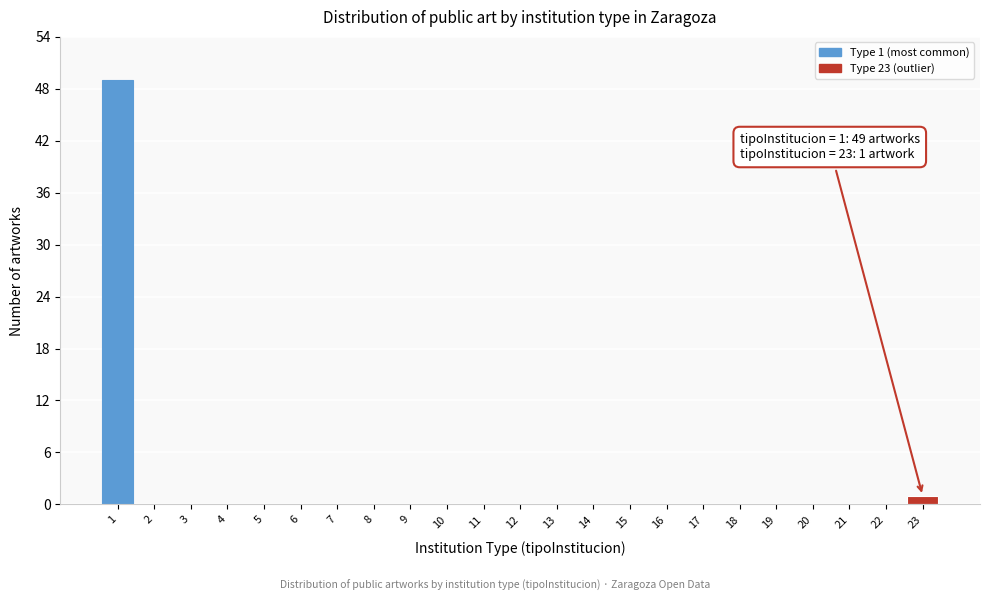

Reading left to right, transcribe all the data shown in this chart.

1=49	2=0	3=0	4=0	5=0	6=0	7=0	8=0	9=0	10=0	11=0	12=0	13=0	14=0	15=0	16=0	17=0	18=0	19=0	20=0	21=0	22=0	23=1